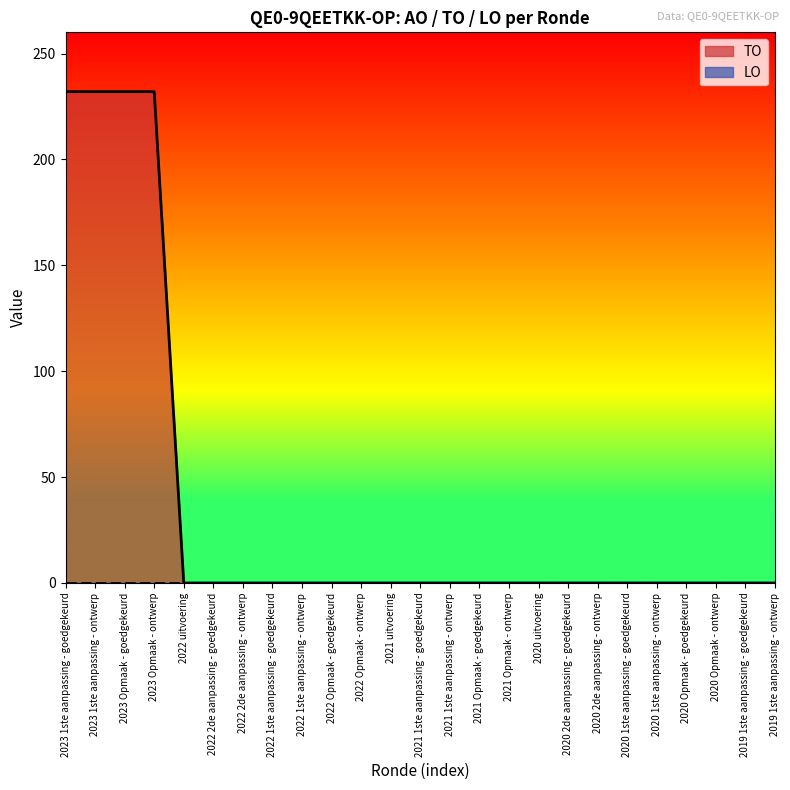

What is the label of the 13th point from the left?

2021 1ste aanpassing - goedgekeurd